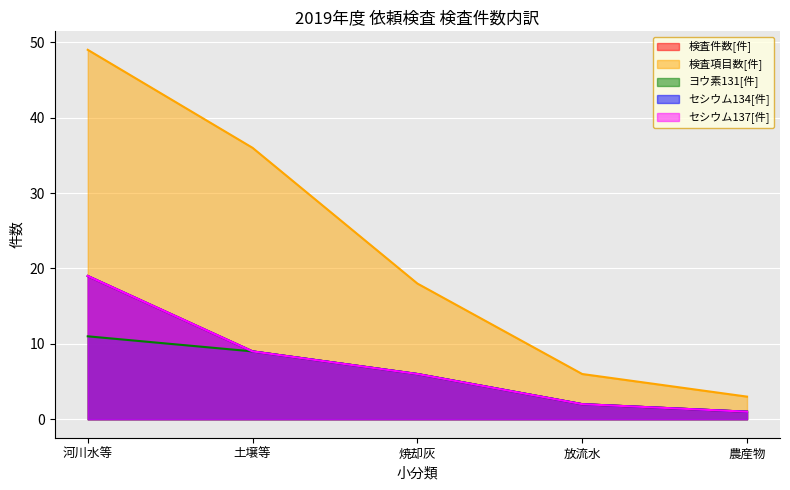

Rank the series at 河川水等 from highest to lowest value.

検査項目数[件], 検査件数[件], セシウム134[件], セシウム137[件], ヨウ素131[件]